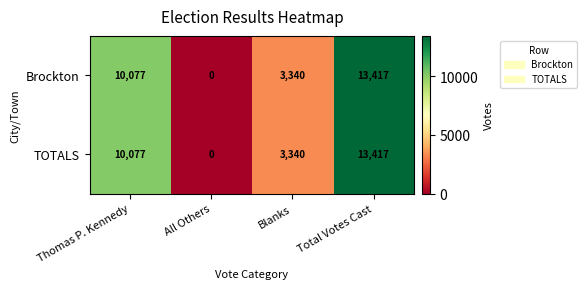

What is the difference between the TOTALS values at Total Votes Cast and Blanks?

10077